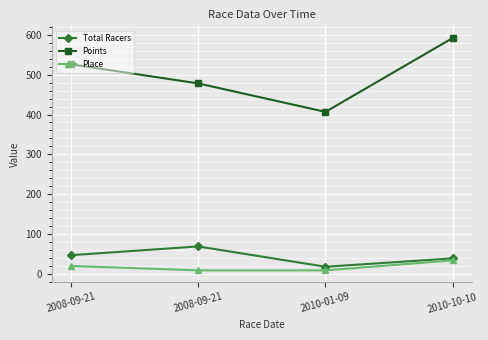

The Total Racers series shows 39.0 at 2010-10-10. True or false?

True